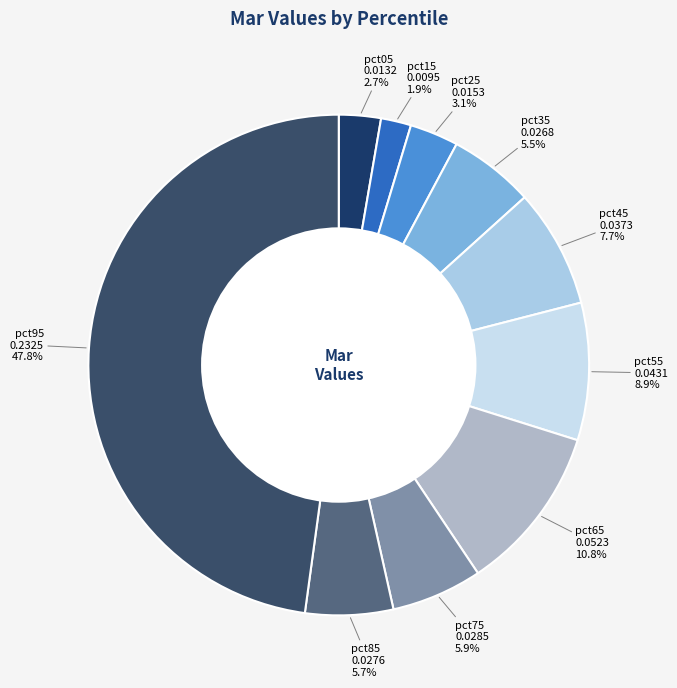

Combined, what portion of the pie is pct55 and pct15?

10.8%